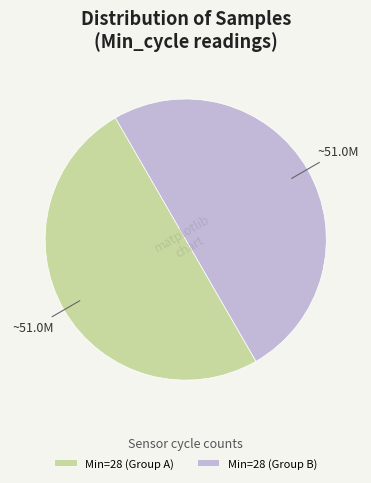

Is it true that Min=28 (Group A) is 50% of the pie?

True